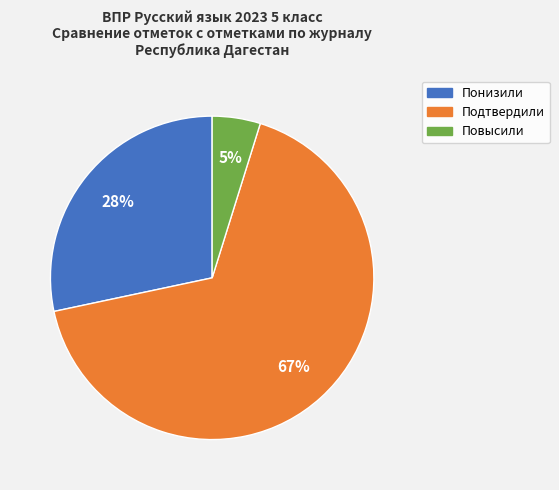

Is the sum of Понизили and Подтвердили greater than half?

Yes